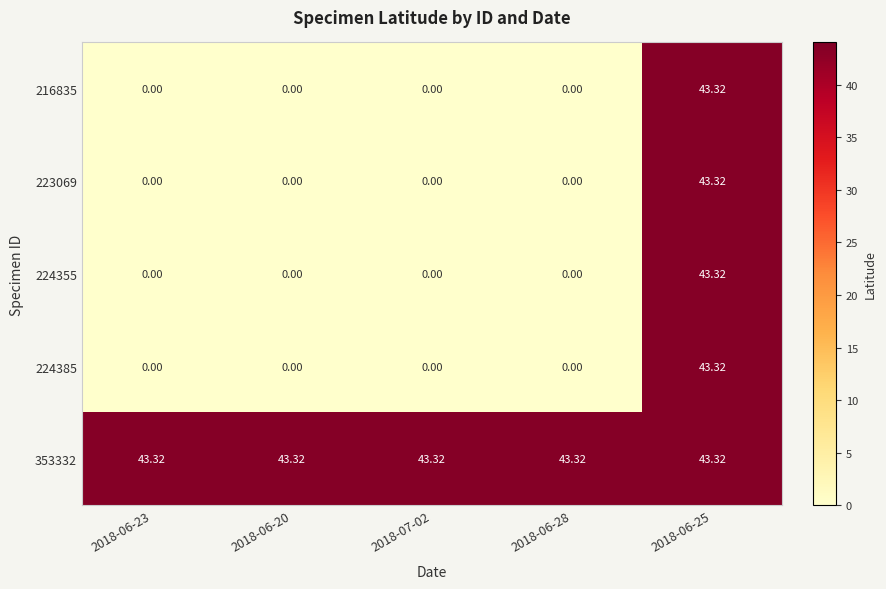

What is the total value across all series at 2018-07-02?

43.3